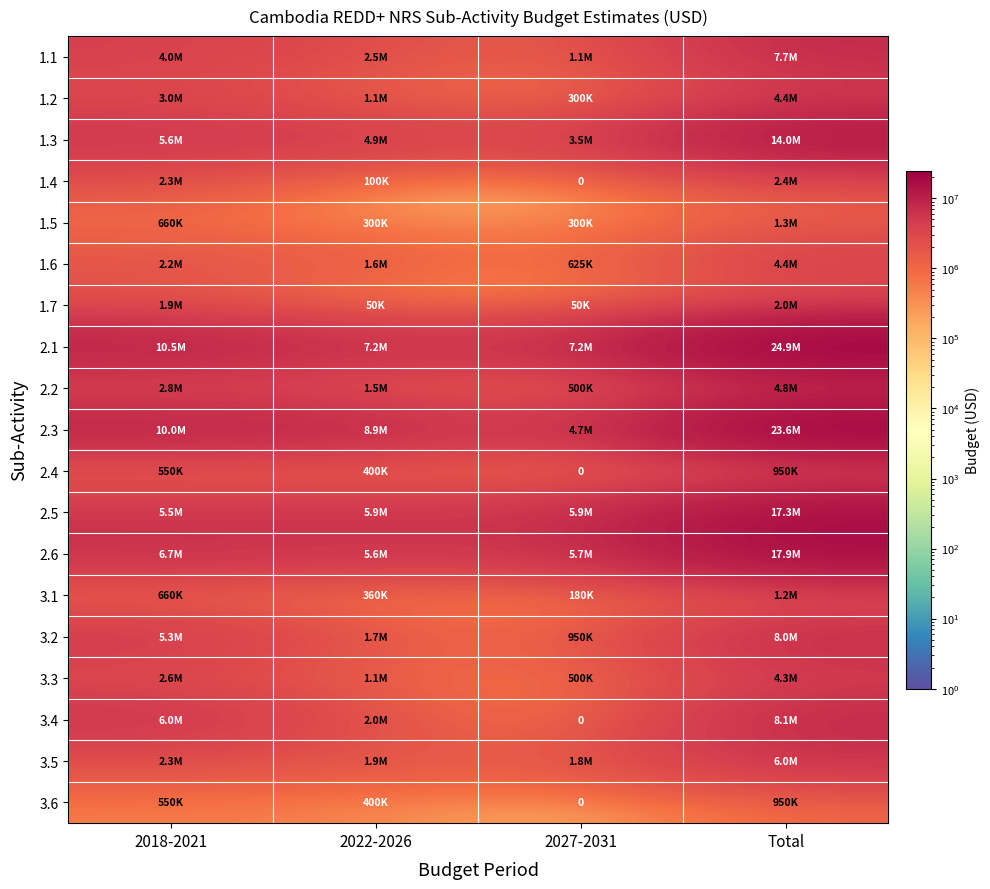

What is the difference between the 3.3 values at Total and 2027-2031?

3800000